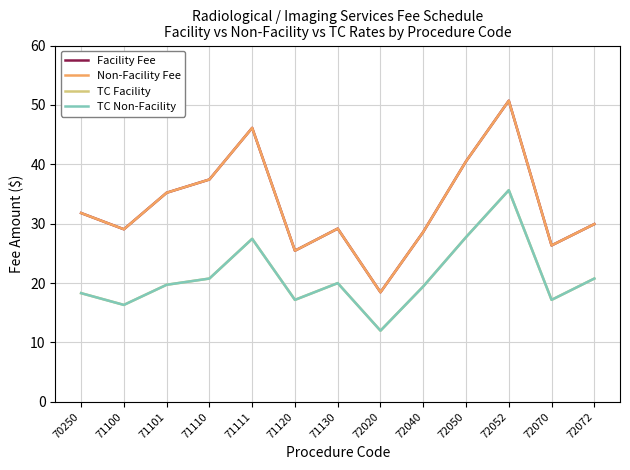

What is the lowest value of the Non-Facility Fee series?

18.4